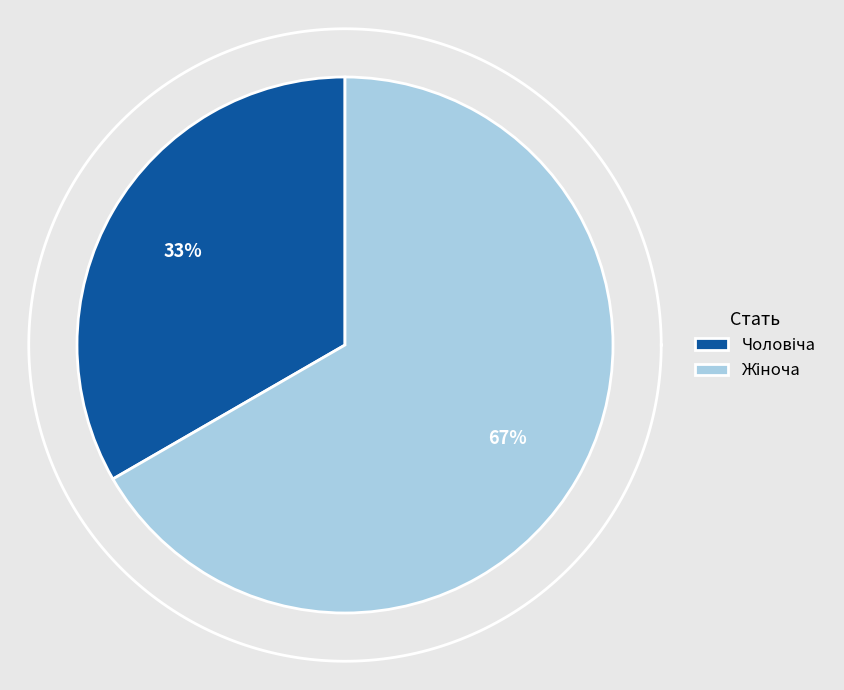

How many segments does this pie chart have?

2